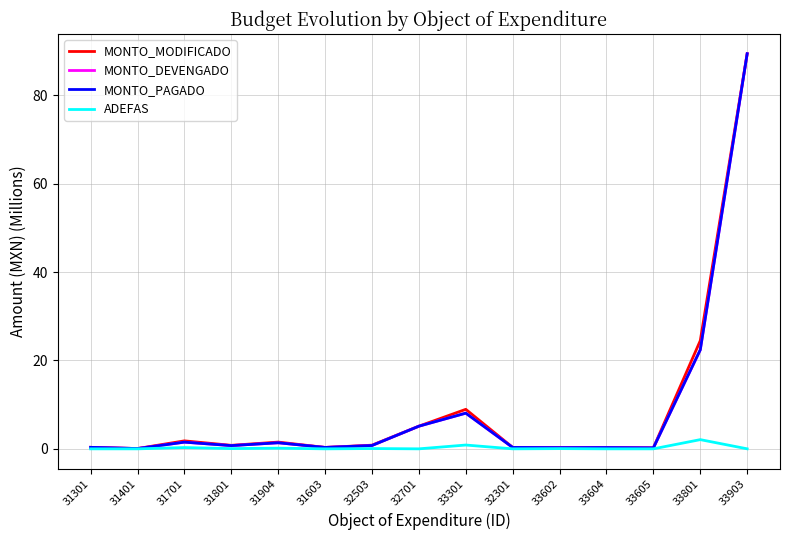

What is the difference between the ADEFAS values at 31904 and 32301?

0.2